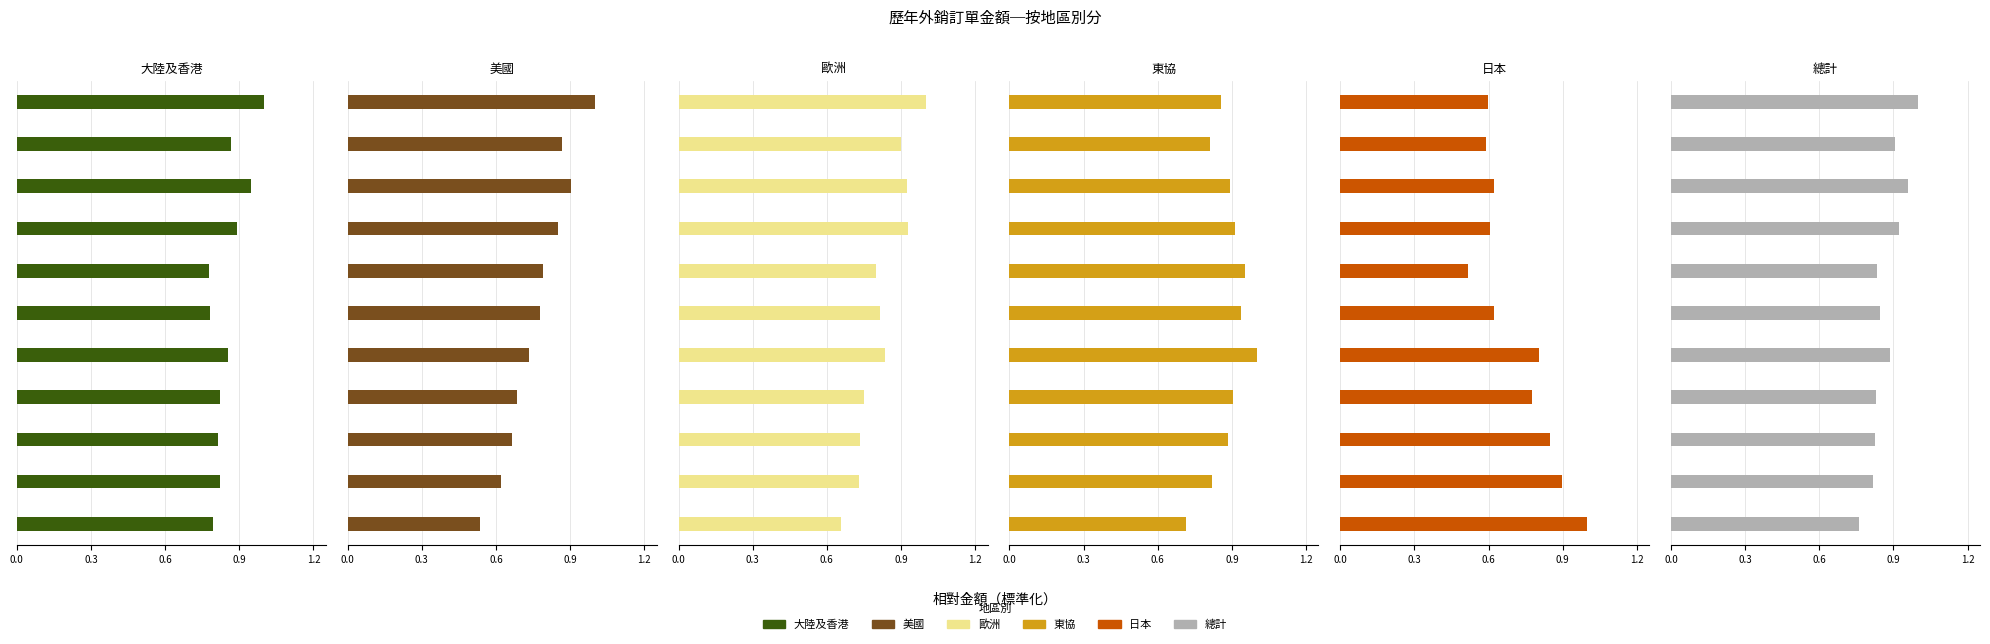

What is the value of the 大陸及香港 bar at the 8th from the left?

0.9